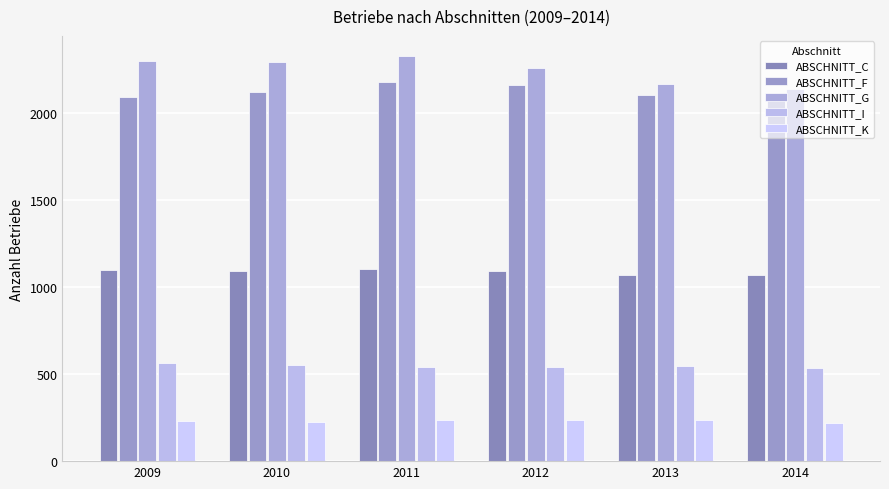

Which category has the lowest value across all series?

2014